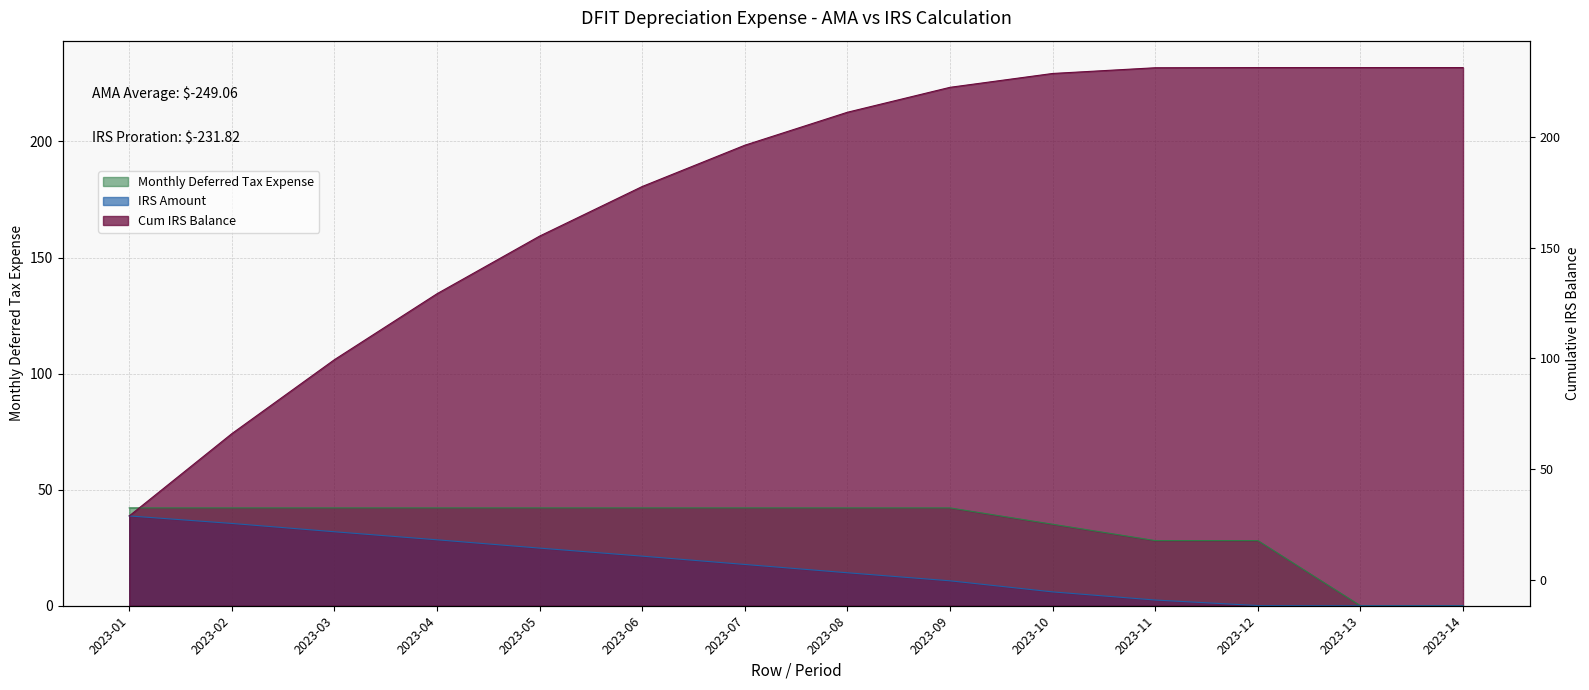

Where is Monthly Deferred Tax Expense nearest to the value 21?

2023-11